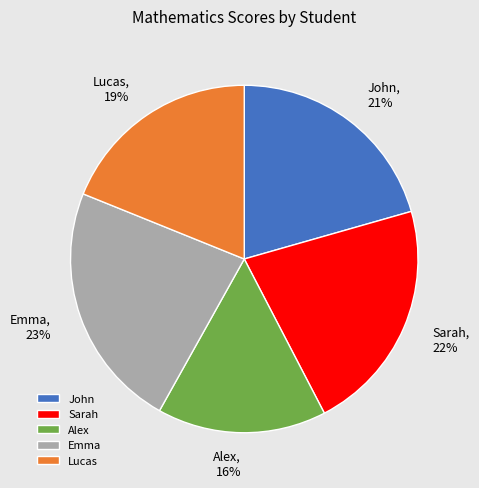

To the nearest percent, what is the difference between the largest and smallest slice percentages?

7%